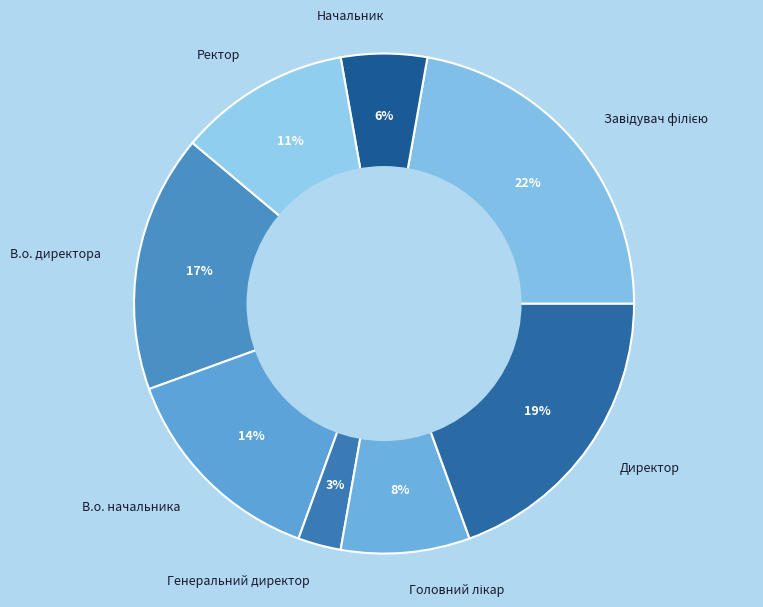

To the nearest percent, what portion does Генеральний директор represent?

3%